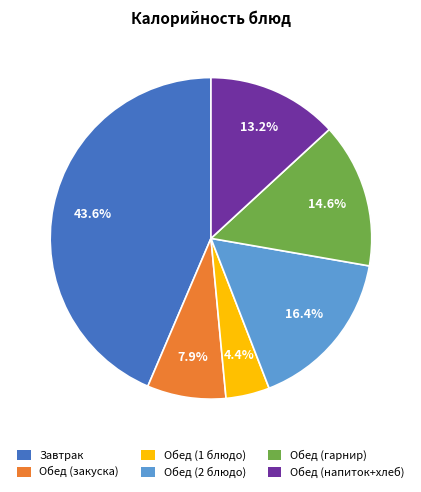

What is the smallest slice in the pie chart?

Обед (1 блюдо)